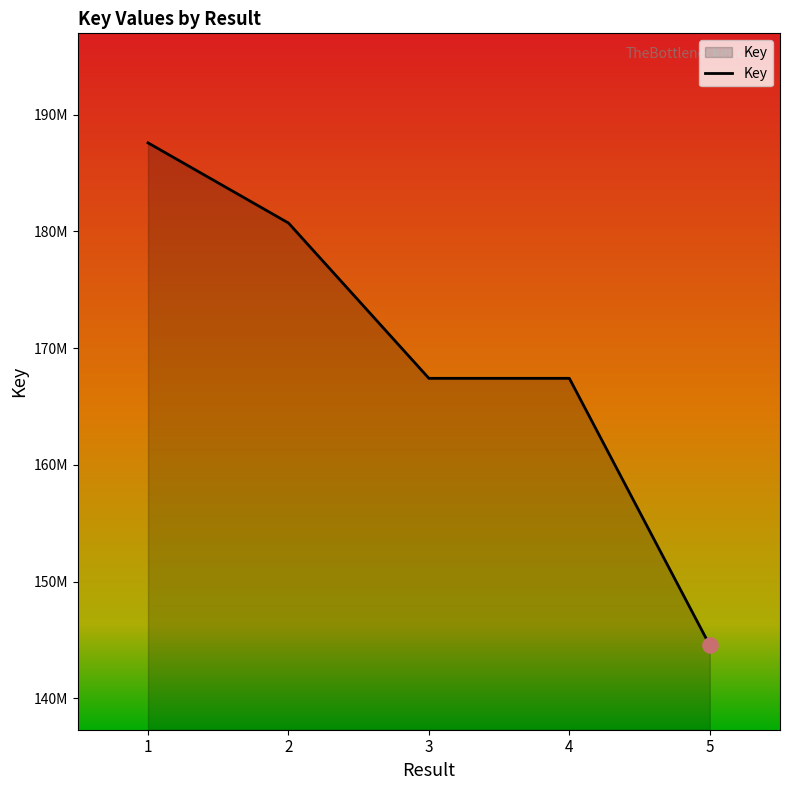

What is the change in value from 1 to 2?

-6865478